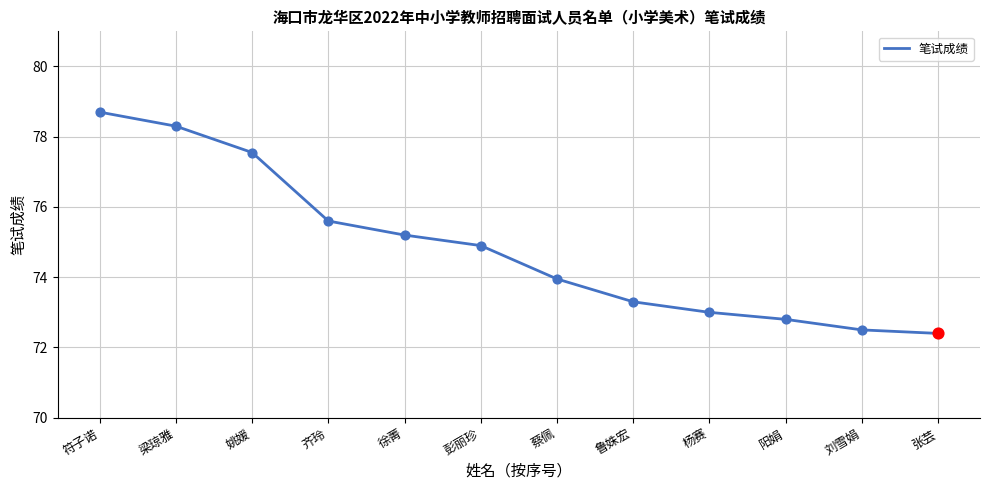

Between 梁琼雅 and 姚媛, which is larger?

梁琼雅